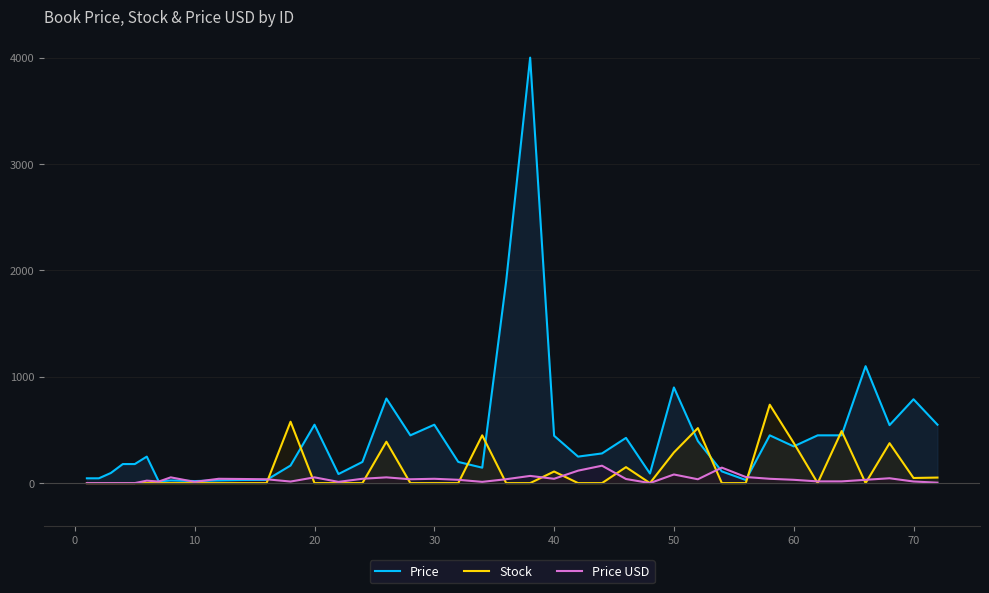

What is the sum of all Price USD values?

1492.8